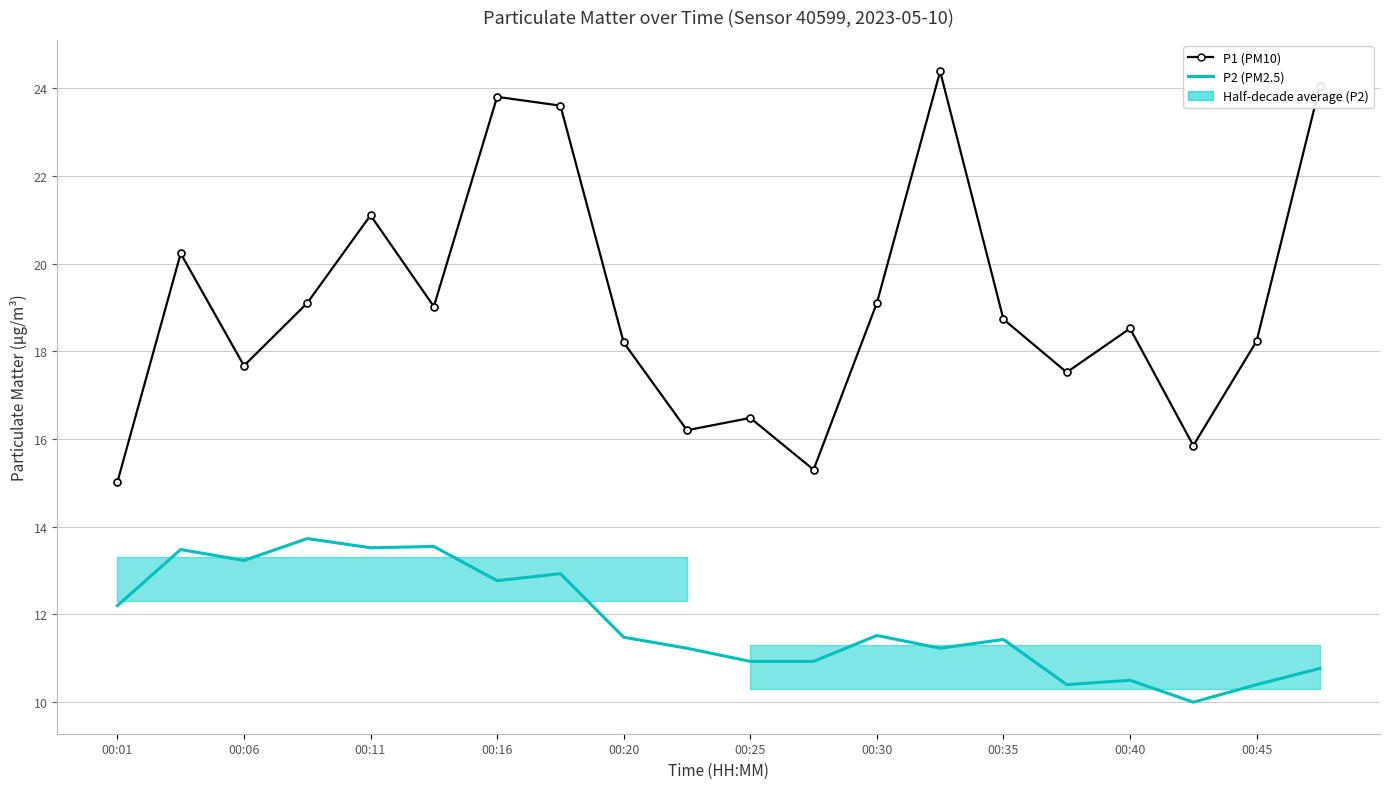

Which category has the lowest value in the P1 (PM10) series?

00:01